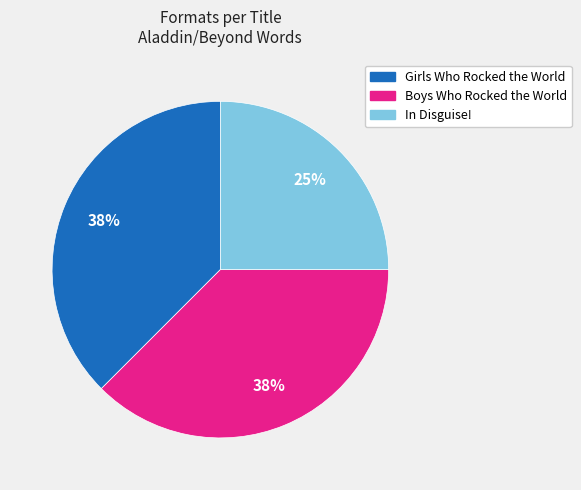

Is there a majority slice in this chart?

No